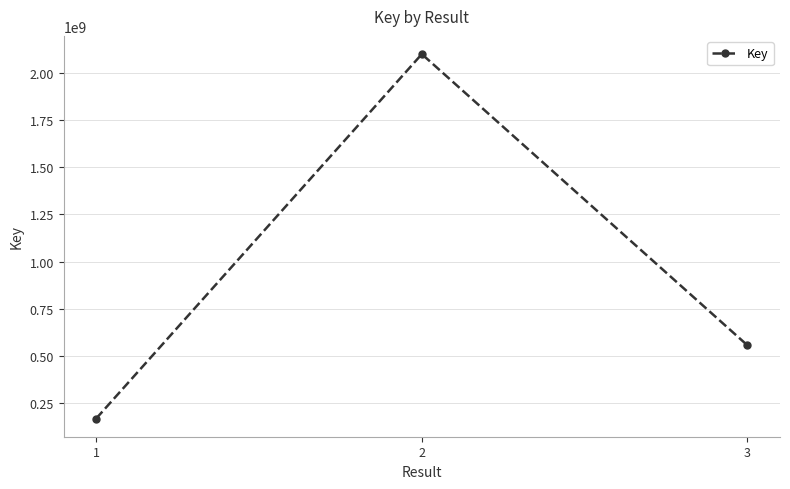

How many lines are shown in the chart?

1